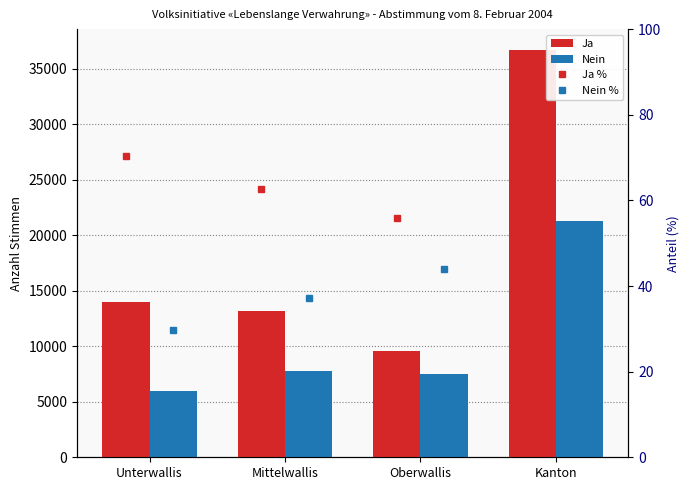

The Ja series shows 13790.2 at Oberwallis. True or false?

False